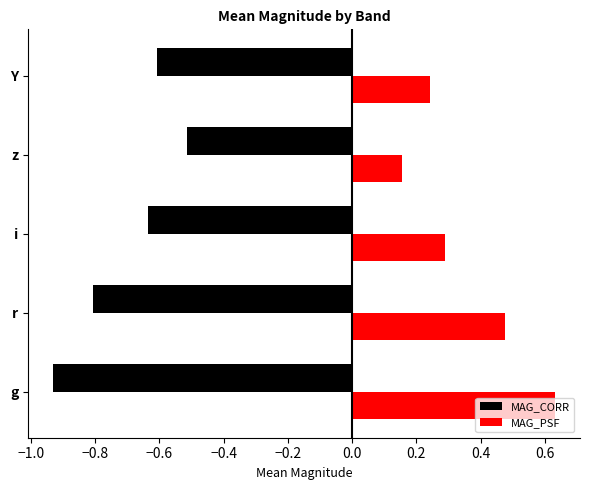

Which label corresponds to the largest value in the chart?

g